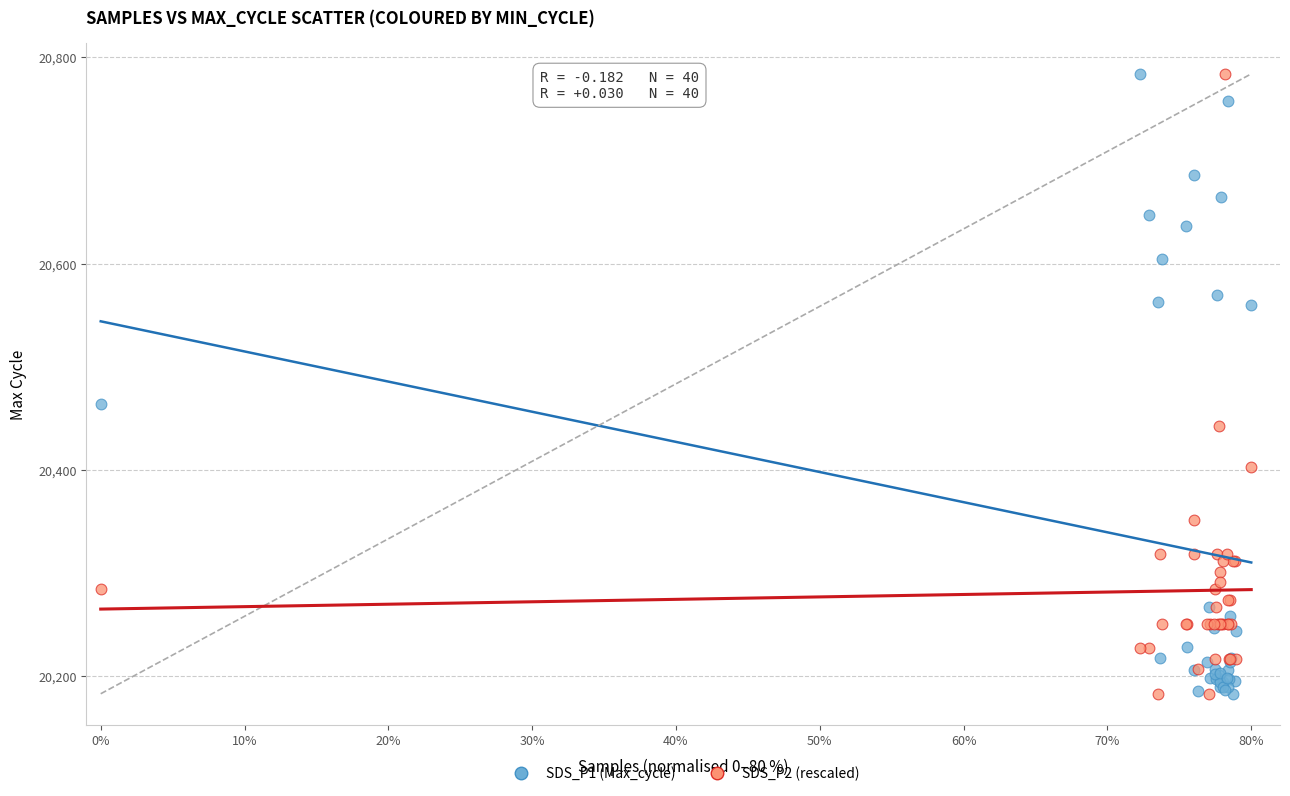

Across all series, what Y value is closest to 20483?

20464.0